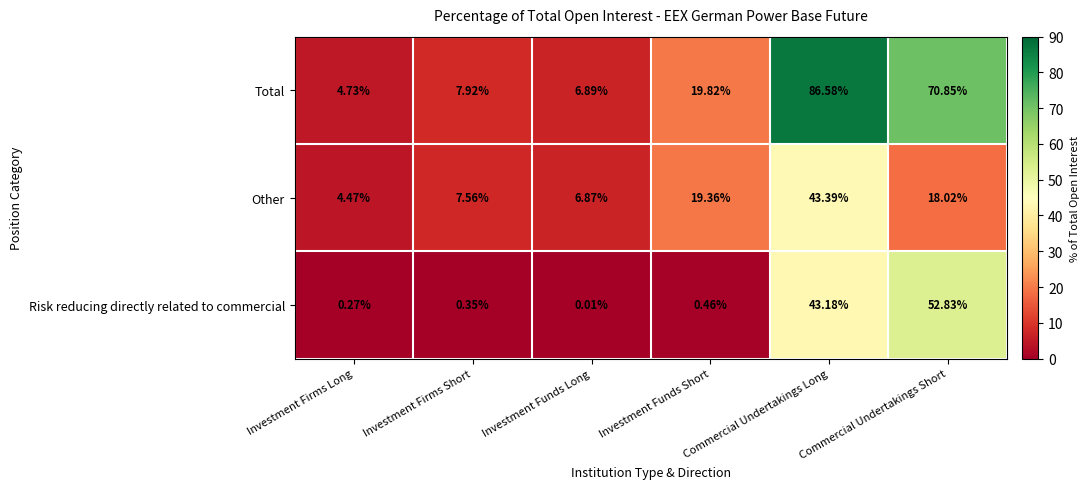

Between Investment Firms Long and Commercial Undertakings Long, which series saw the biggest shift?

Total